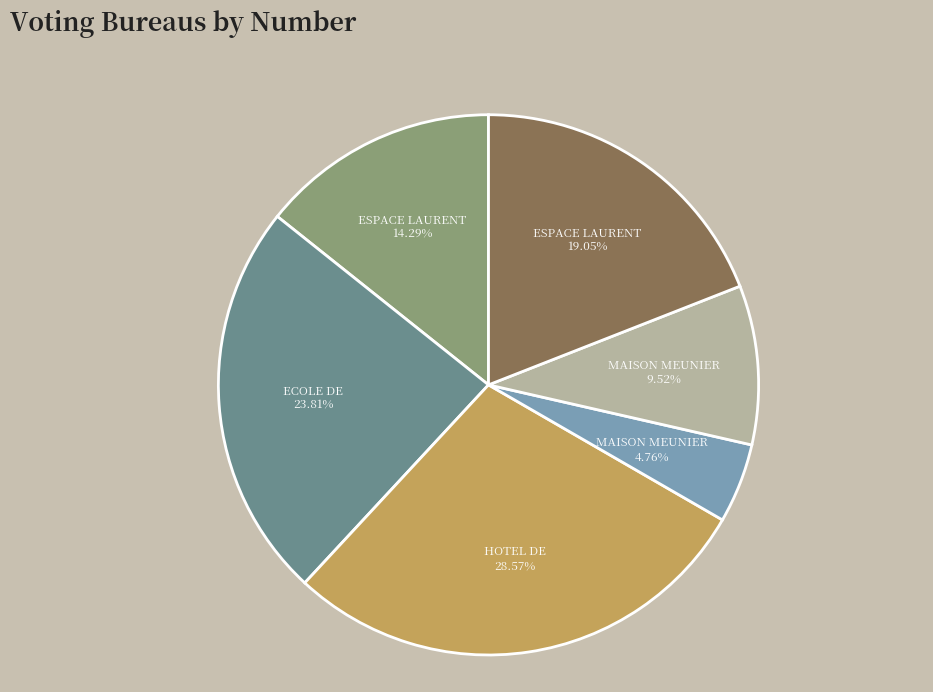

Does any single category account for the majority?

No